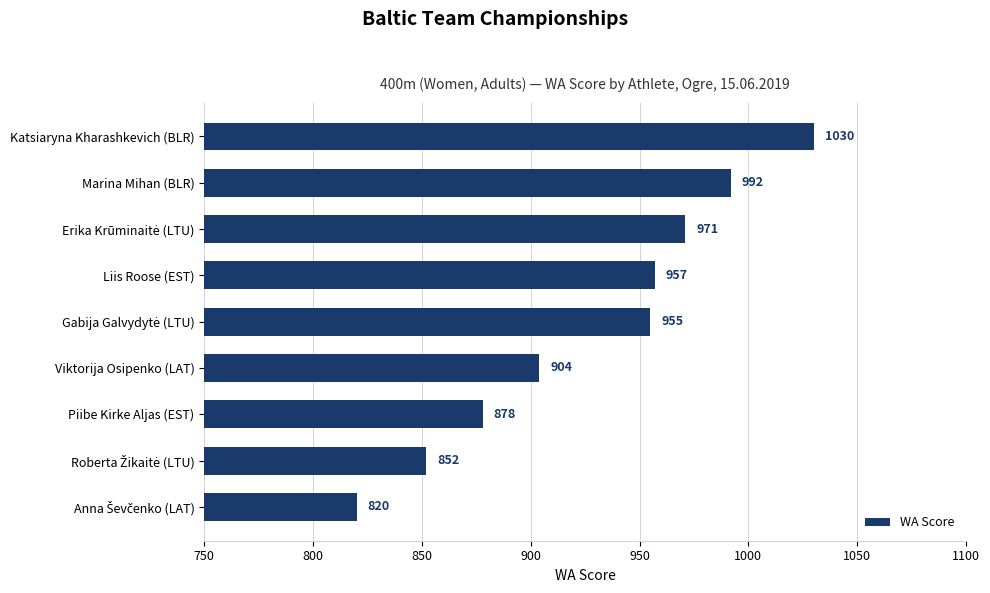

The value at Piibe Kirke Aljas (EST) is 878. True or false?

True